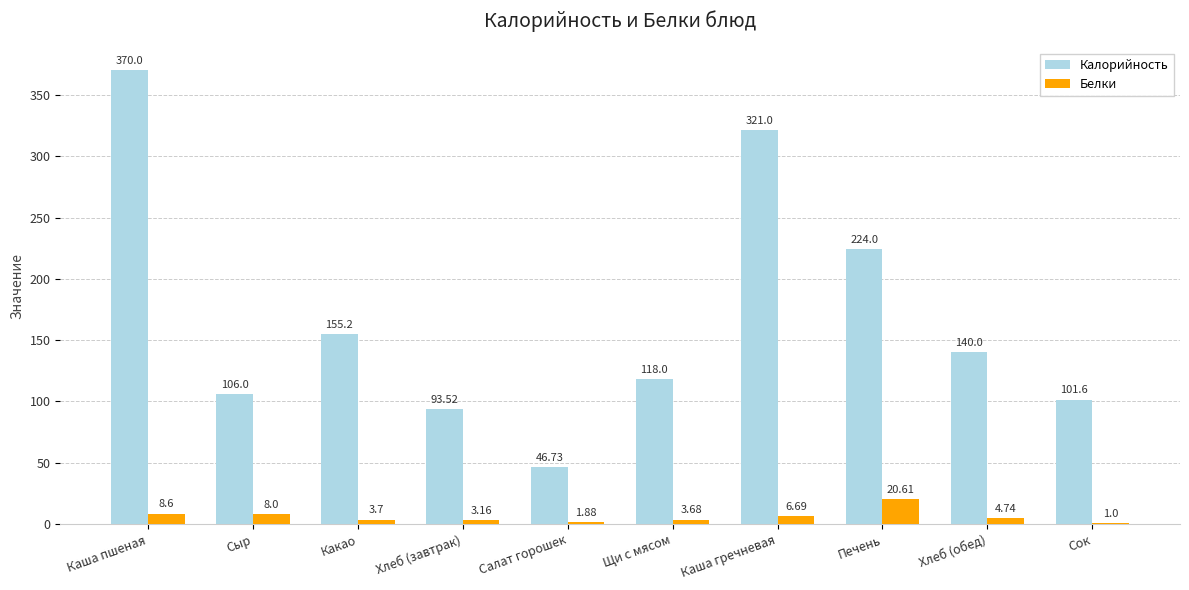

Where does the Белки series first go above 4?

Каша пшеная